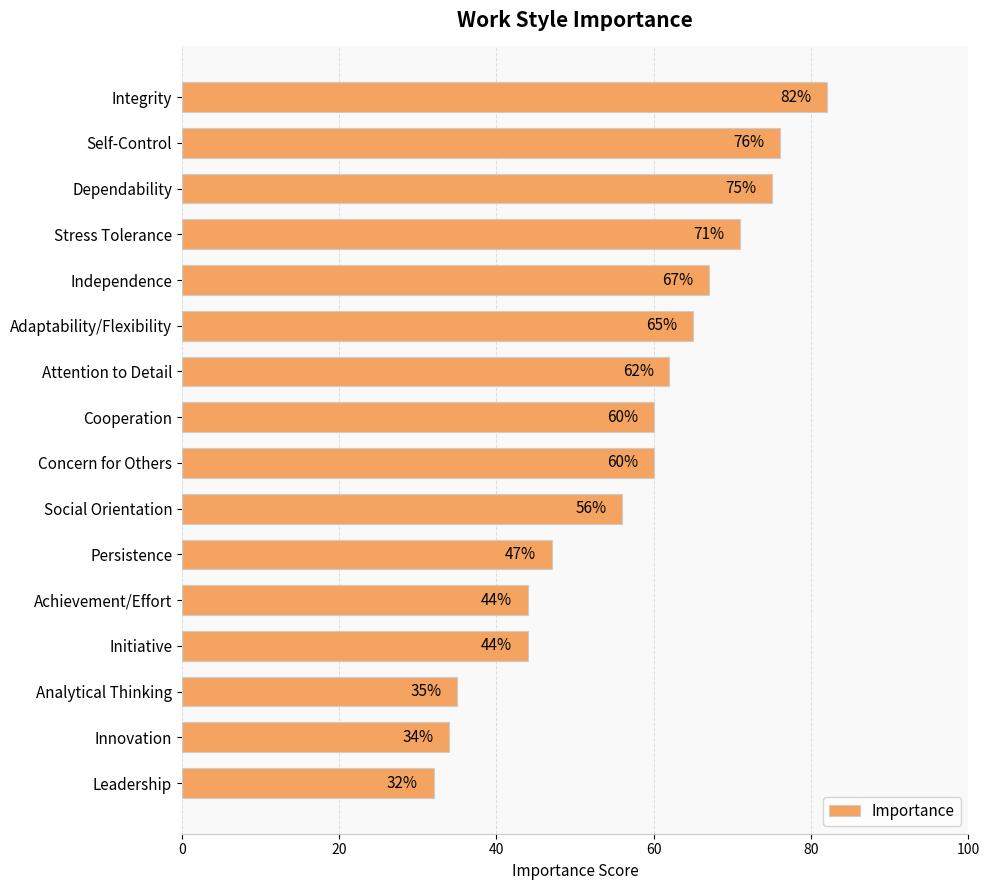

What is the value of the 9th bar from the top?

60